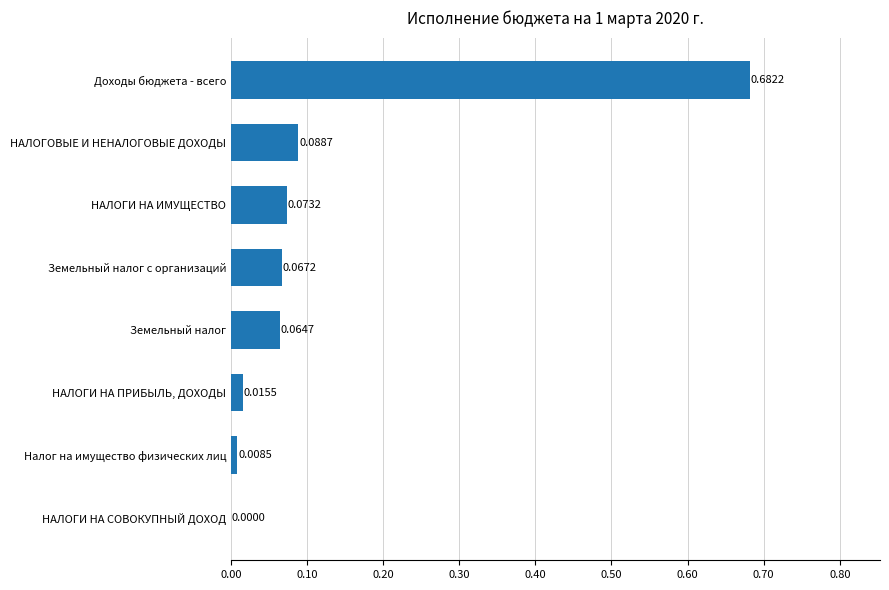

Where is the data nearest to the value 0?

НАЛОГИ НА СОВОКУПНЫЙ ДОХОД